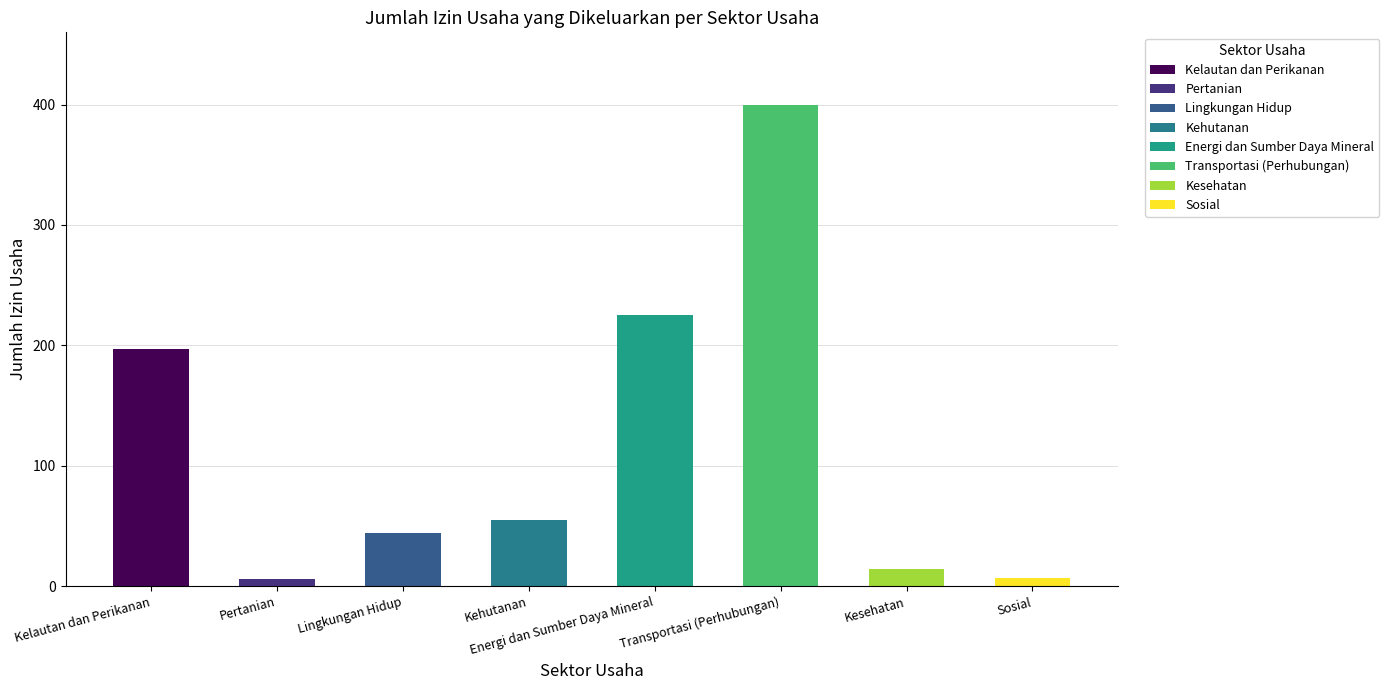

What is the difference between the values at Kelautan dan Perikanan and Lingkungan Hidup?

153